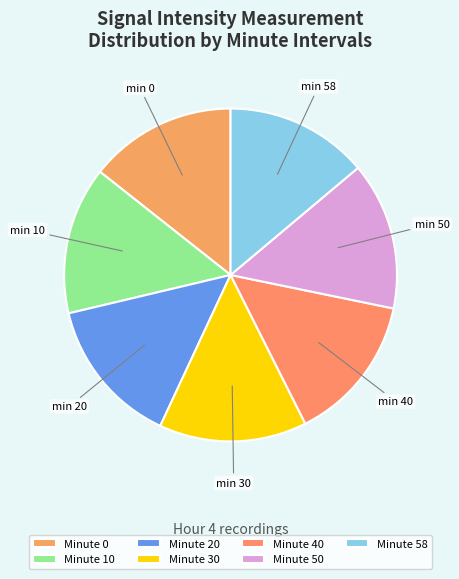

How many segments does this pie chart have?

7